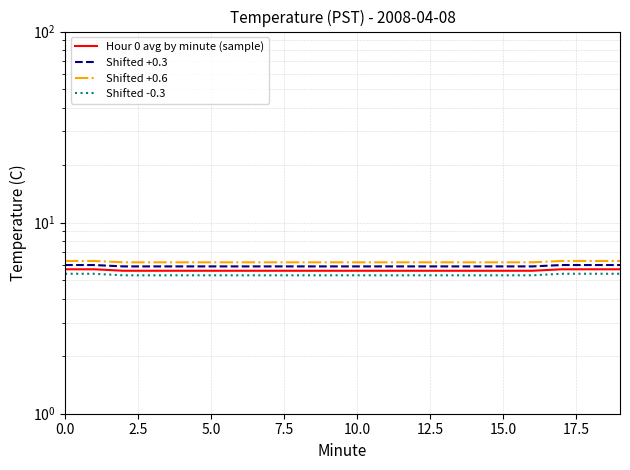

Rank the series by their average value, from lowest to highest.

Shifted -0.3, Hour 0 avg by minute (sample), Shifted +0.3, Shifted +0.6